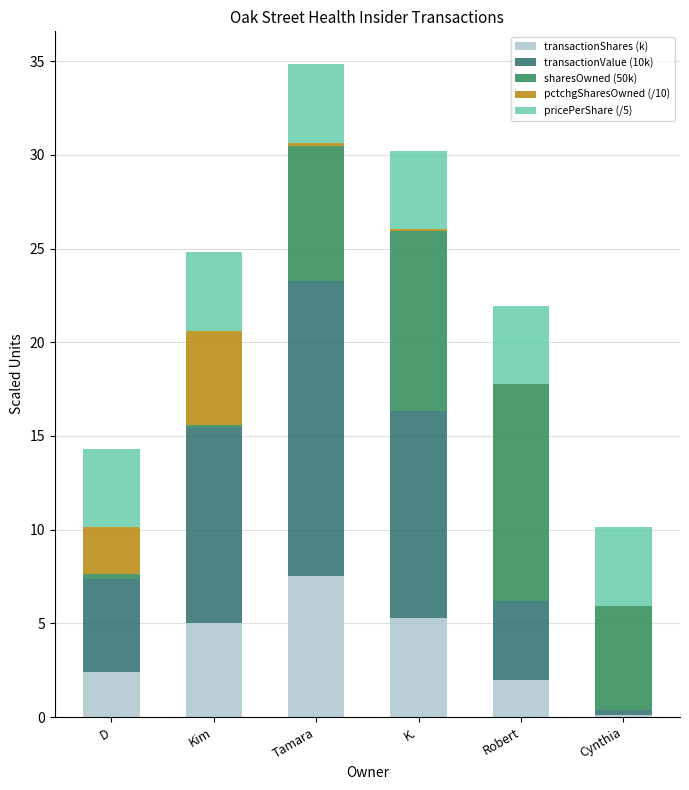

What position from the right is K.?

3